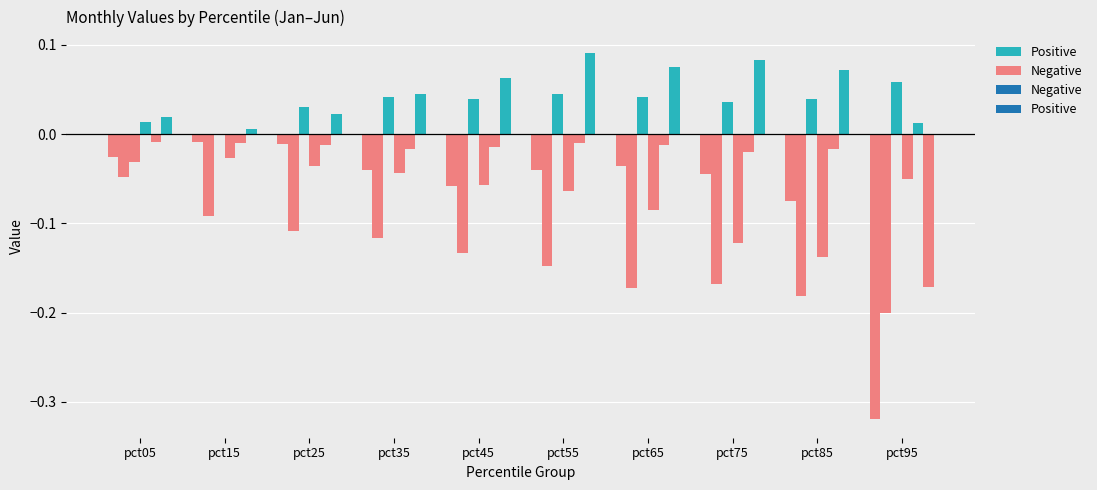

Are the bars grouped side by side (vs. stacked)?

Yes